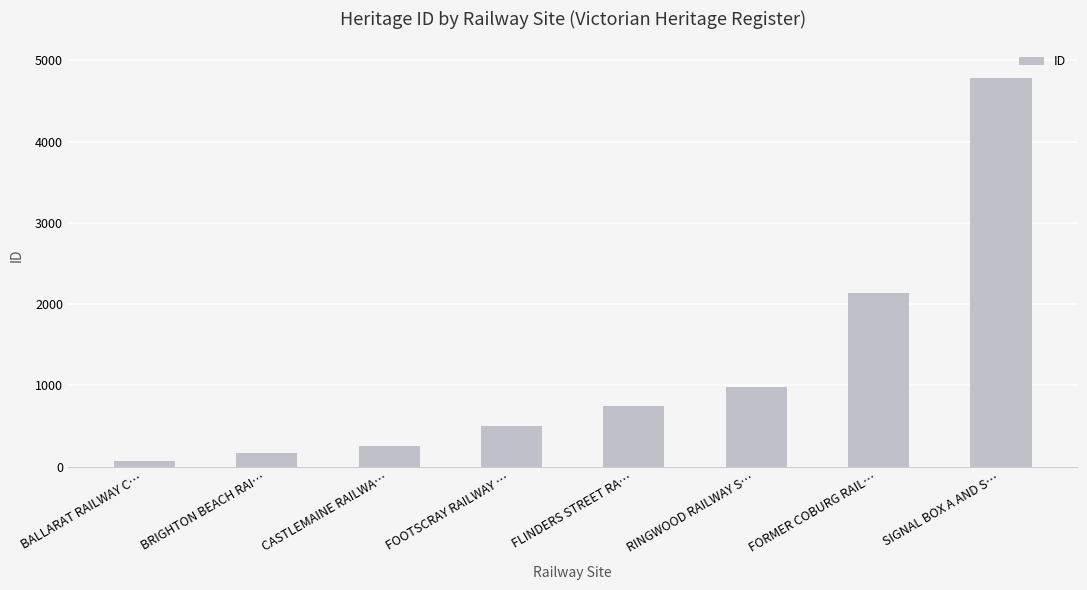

Between CASTLEMAINE RAILWA… and RINGWOOD RAILWAY S…, which is larger?

RINGWOOD RAILWAY S…